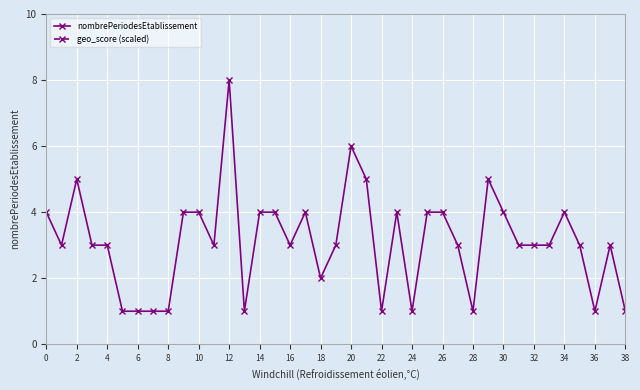

Count the number of categories in the chart.

39